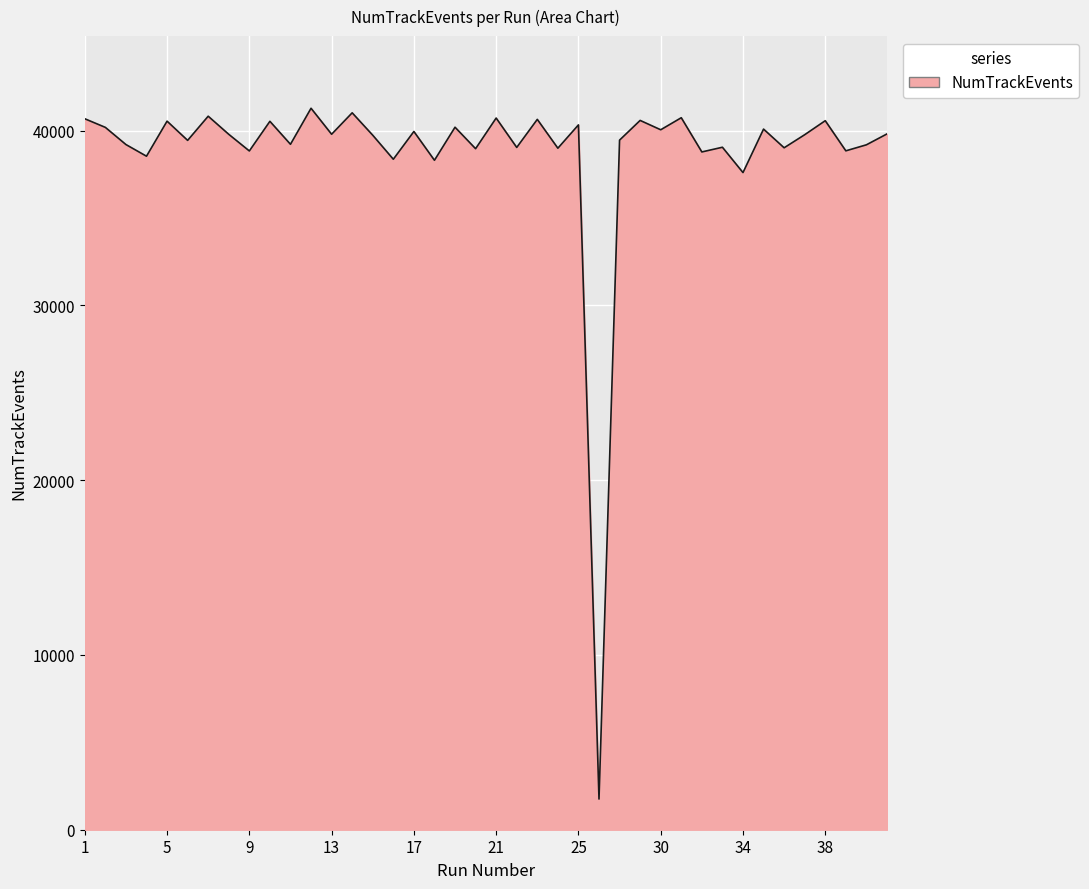

What is the minimum value shown in the chart?

1754